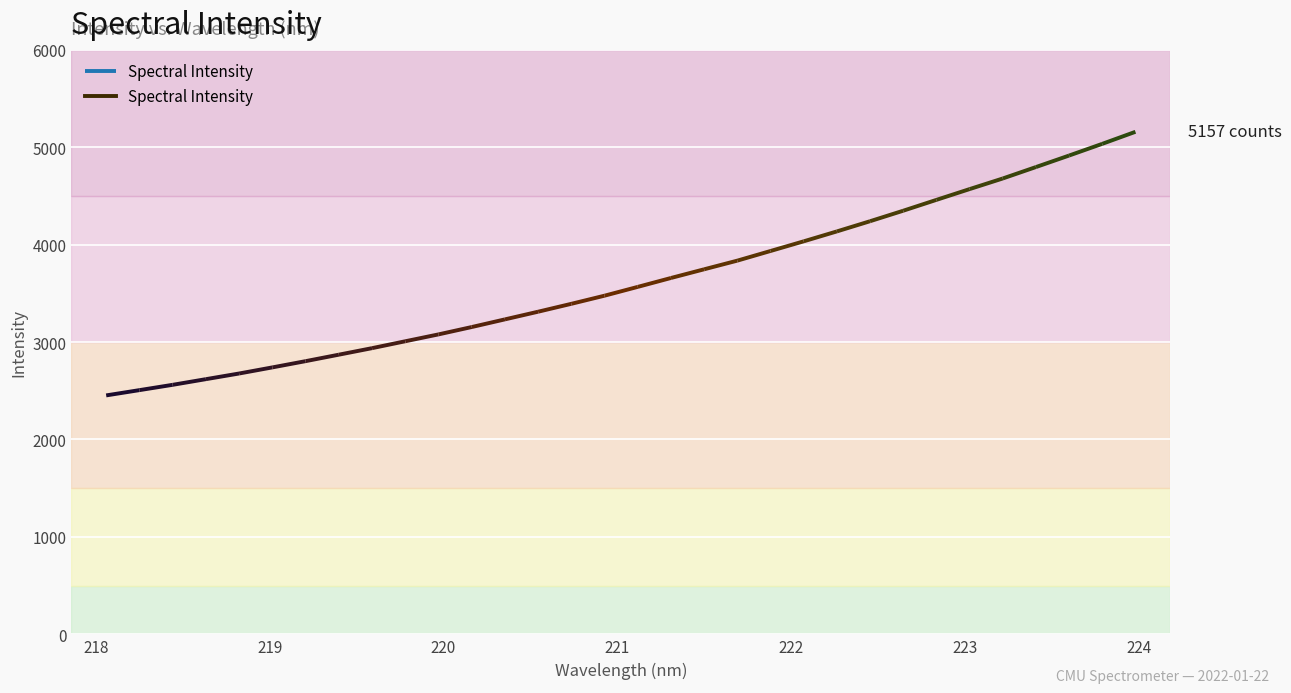

What is the maximum value shown in the chart?

5157.1